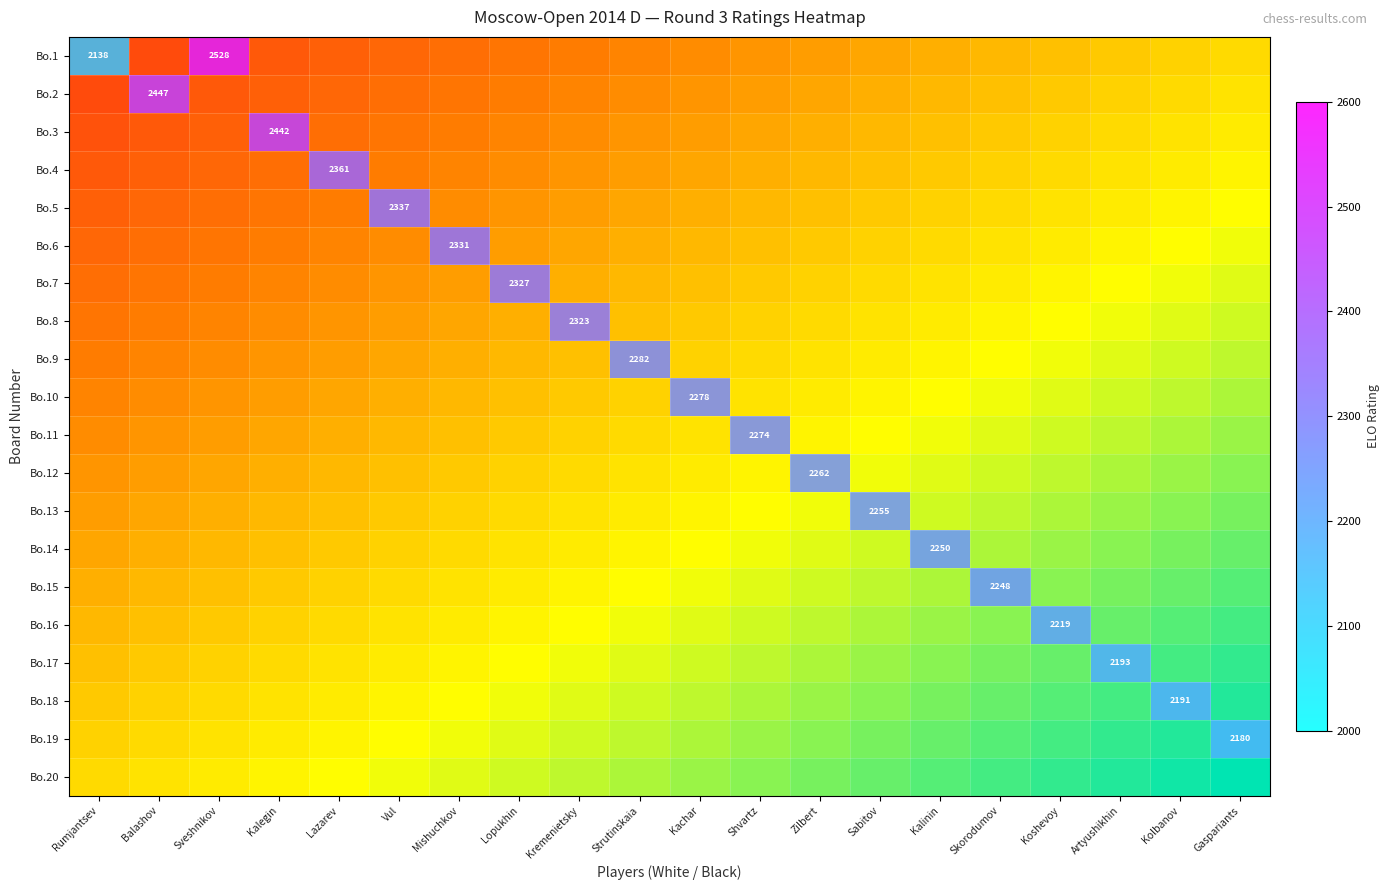

Count the number of data series in this chart.

20